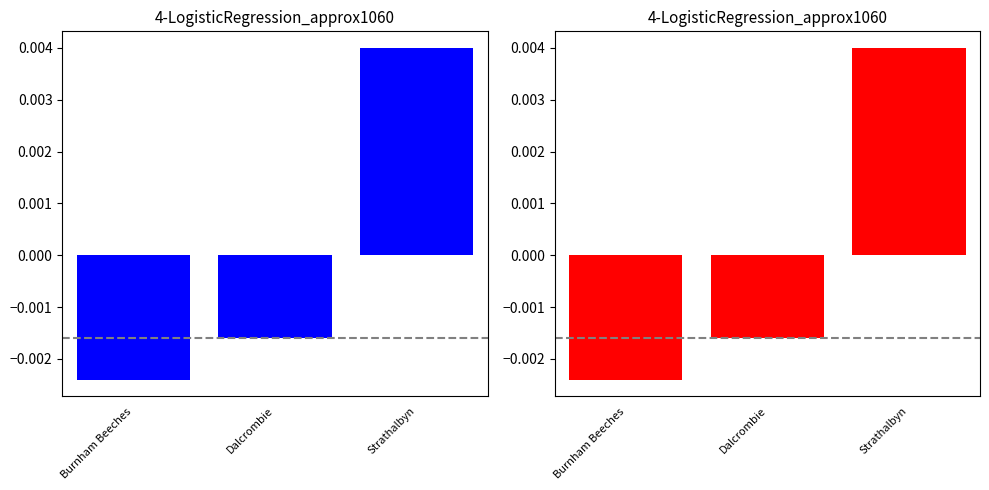

Rank the categories by value from highest to lowest.

Strathalbyn, Dalcrombie, Burnham Beeches